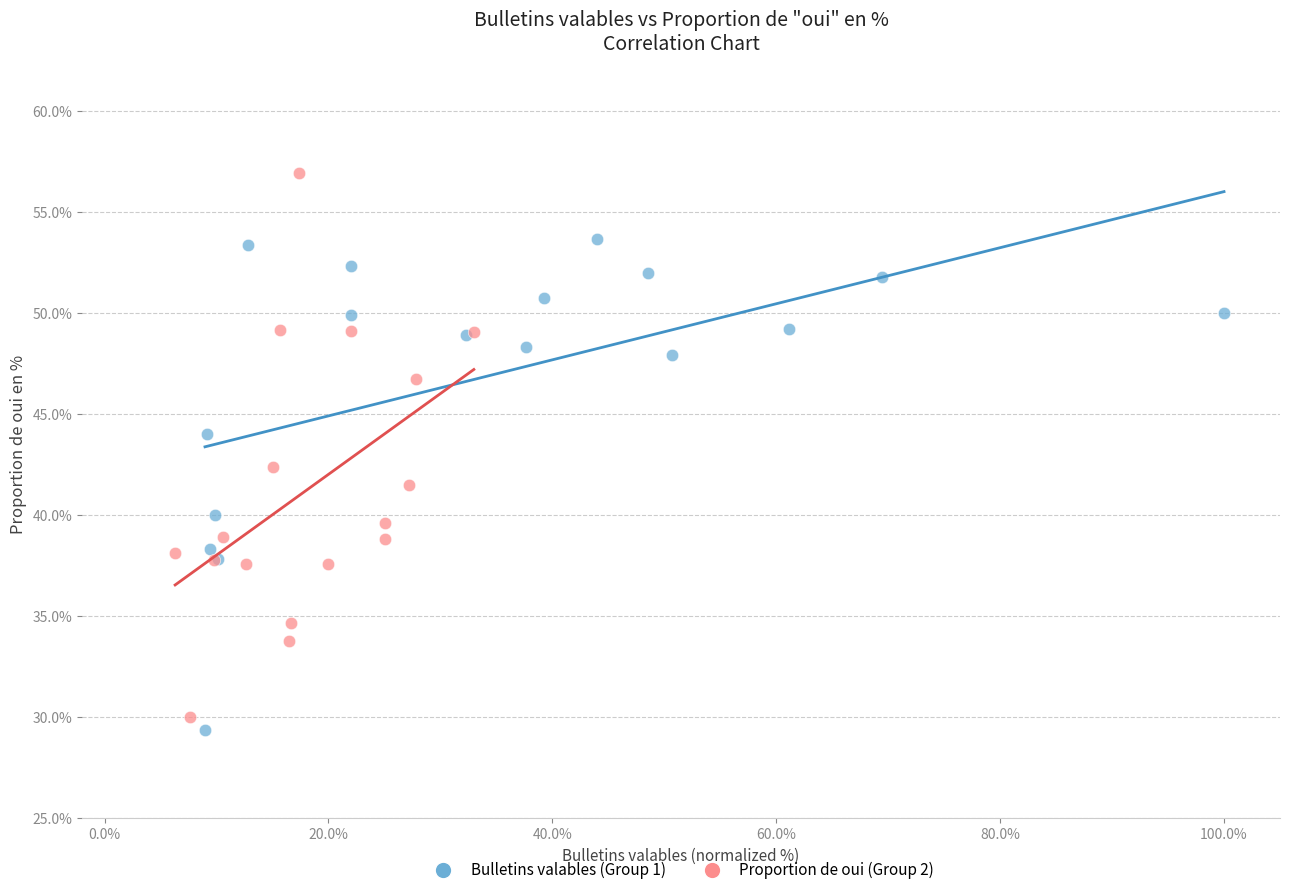

Which series reaches the maximum Y coordinate?

Proportion de oui (Group 2)